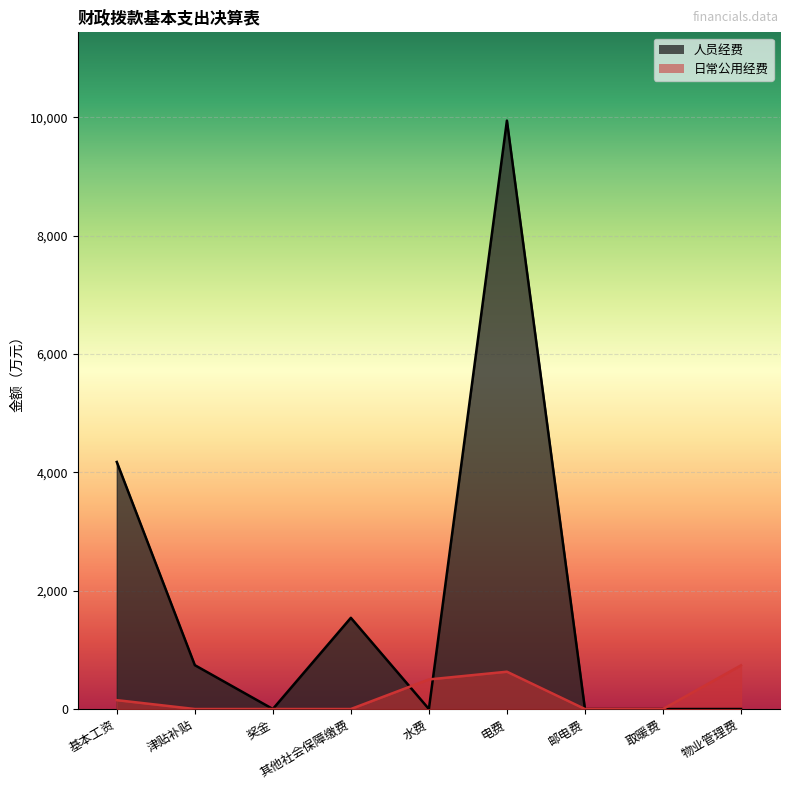

What is the label of the 4th point from the left?

其他社会保障缴费